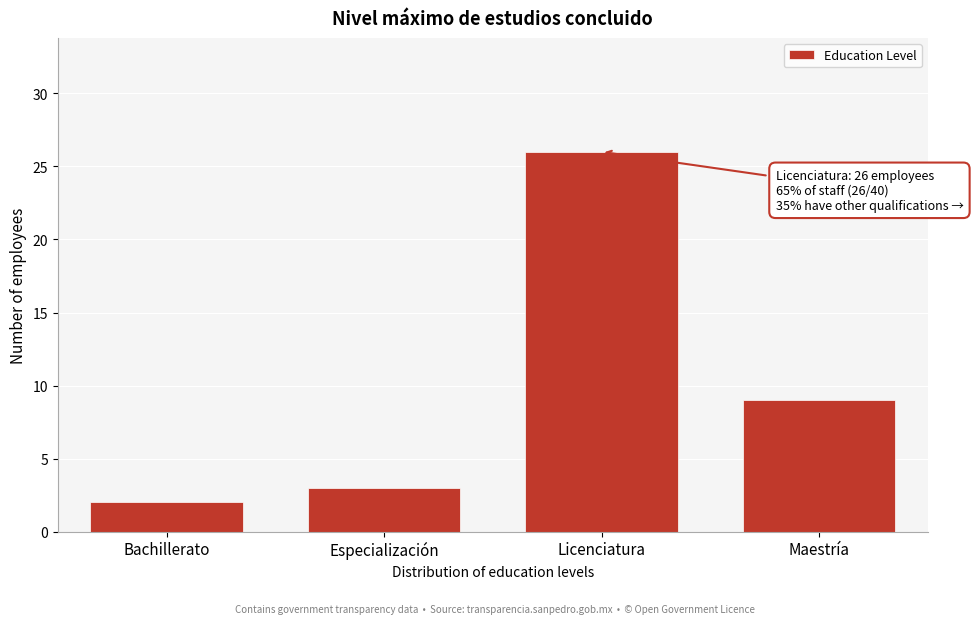

Reading left to right, list all the values displayed in this chart.

Bachillerato=2	Especialización=3	Licenciatura=26	Maestría=9